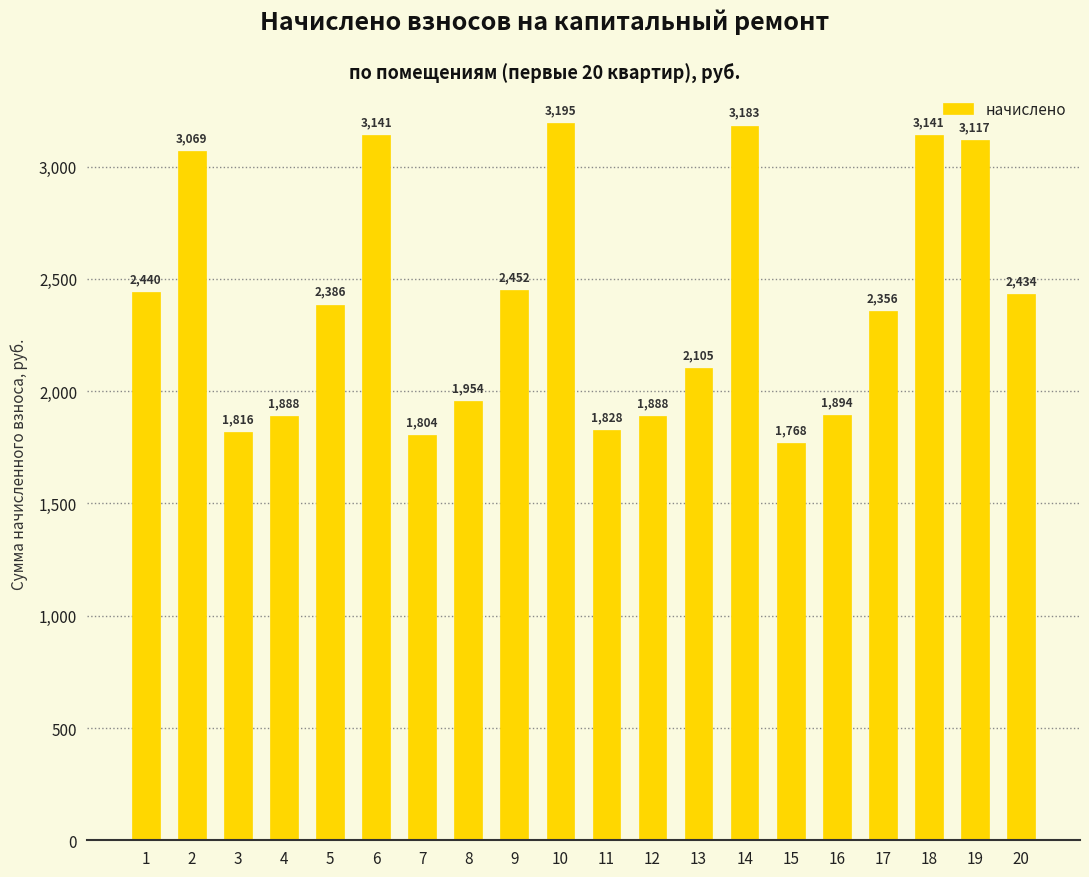

What is the maximum value shown in the chart?

3194.8